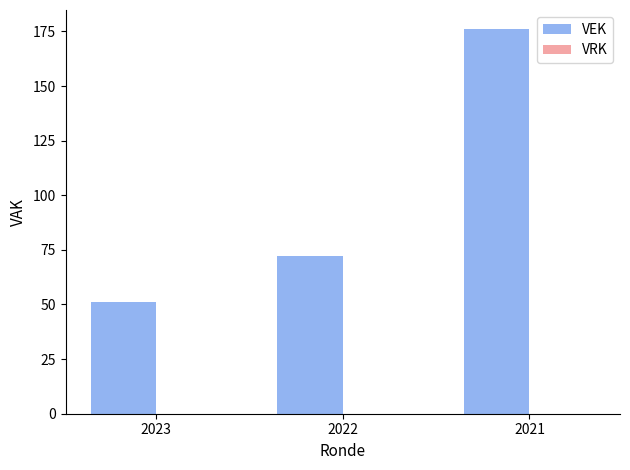

Approximately how many times larger is the value at 2022 compared to 2023?

1.4